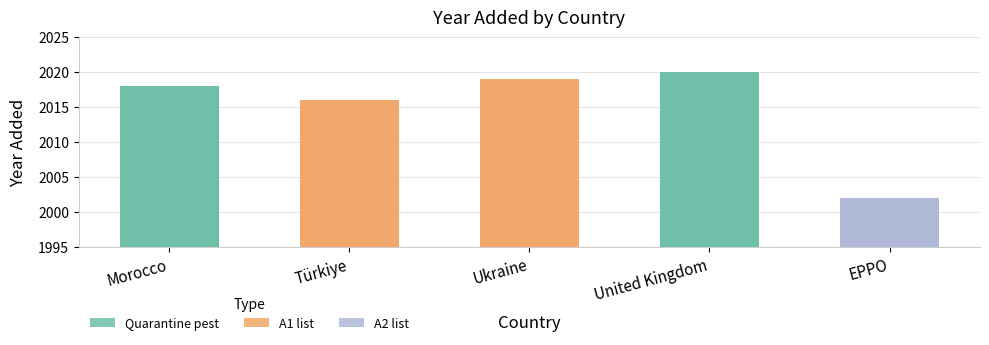

What is the difference between the maximum and minimum values?

18